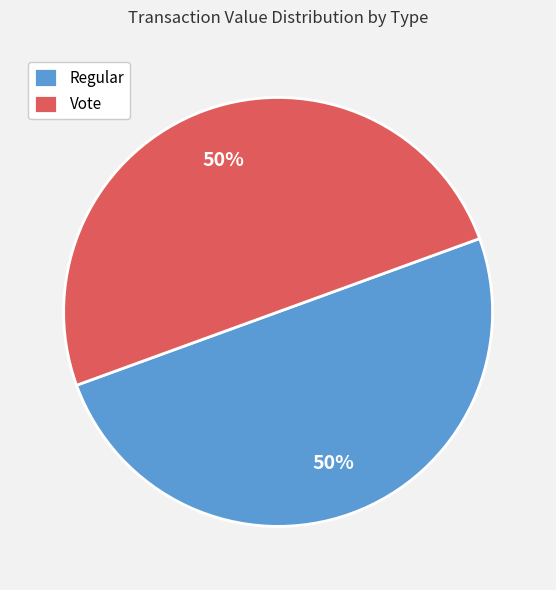

To the nearest percent, what is the combined percentage of Vote and Regular?

100%